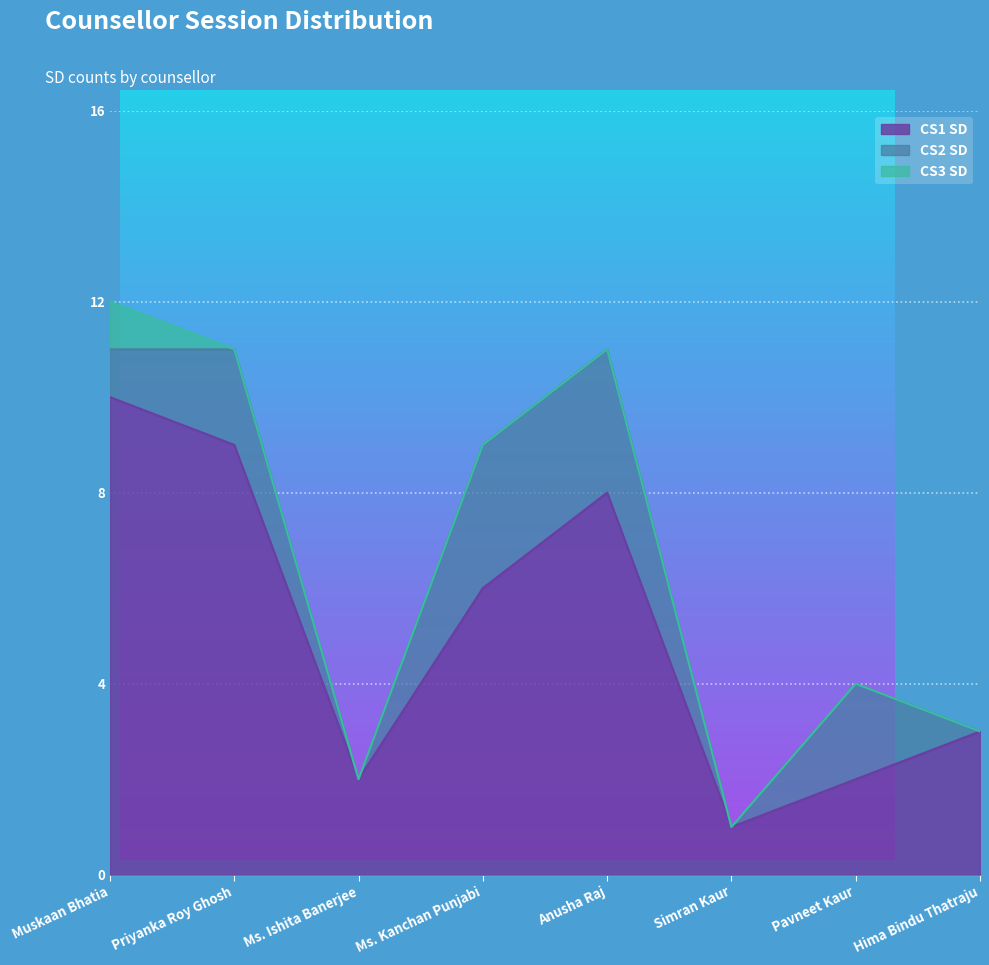

What is the difference between the highest and lowest values at Muskaan Bhatia?

9